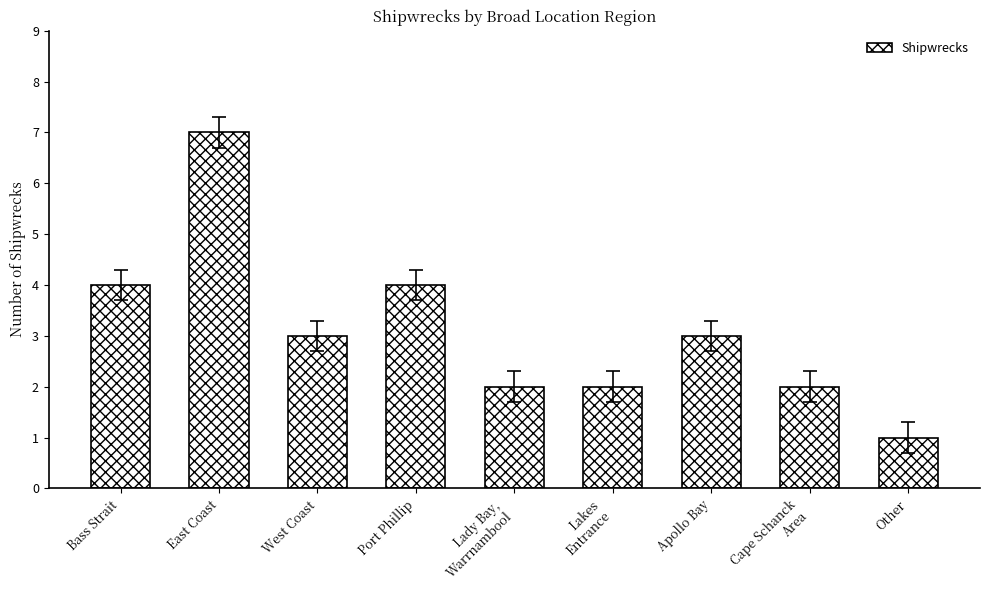

What is the sum of all values?

28